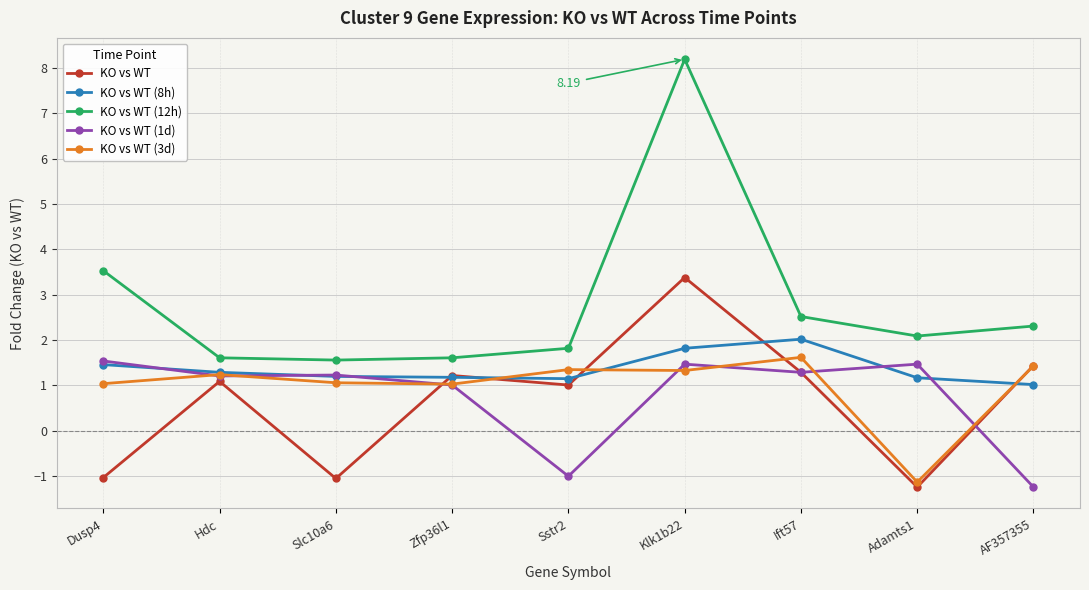

How many data points does each series have?

9